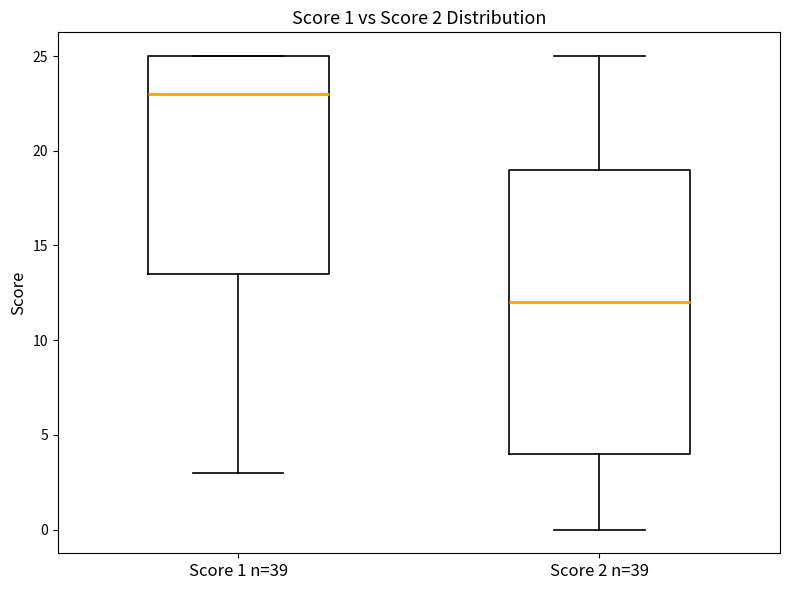

Comparing the boxes themselves (not the whiskers), which one is the tallest?

Score 2 n=39